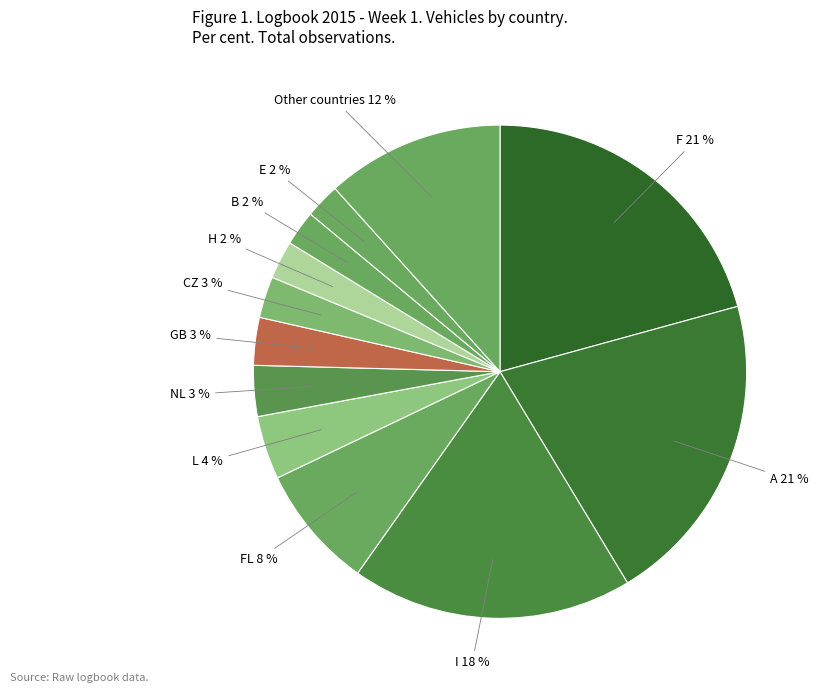

What percentage is the B slice, to the nearest percent?

2%